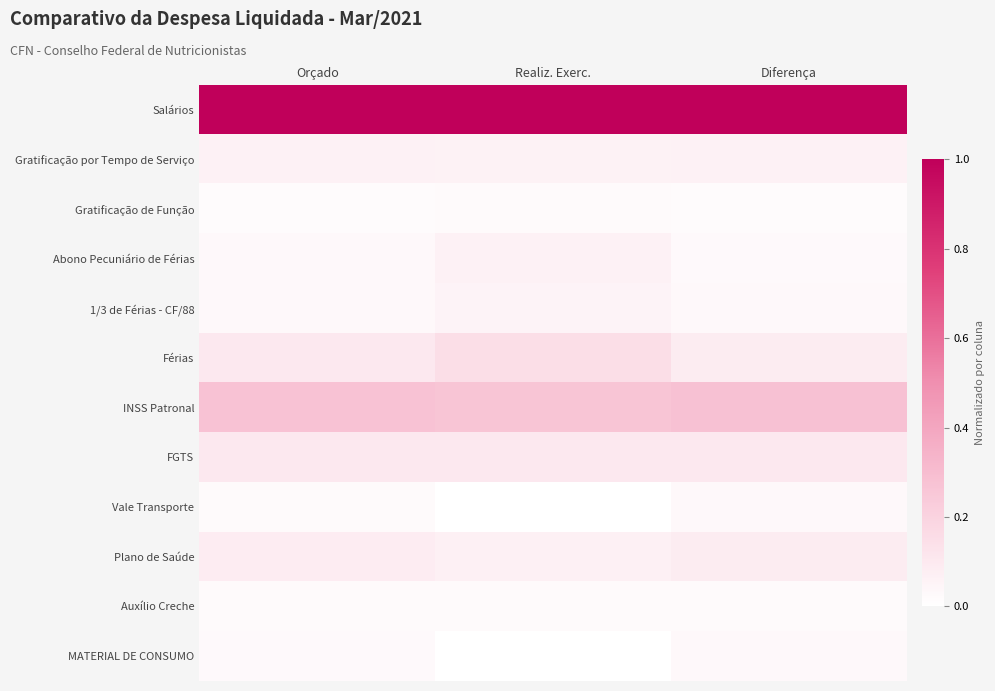

At how many categories does at least one series exceed 0?

3